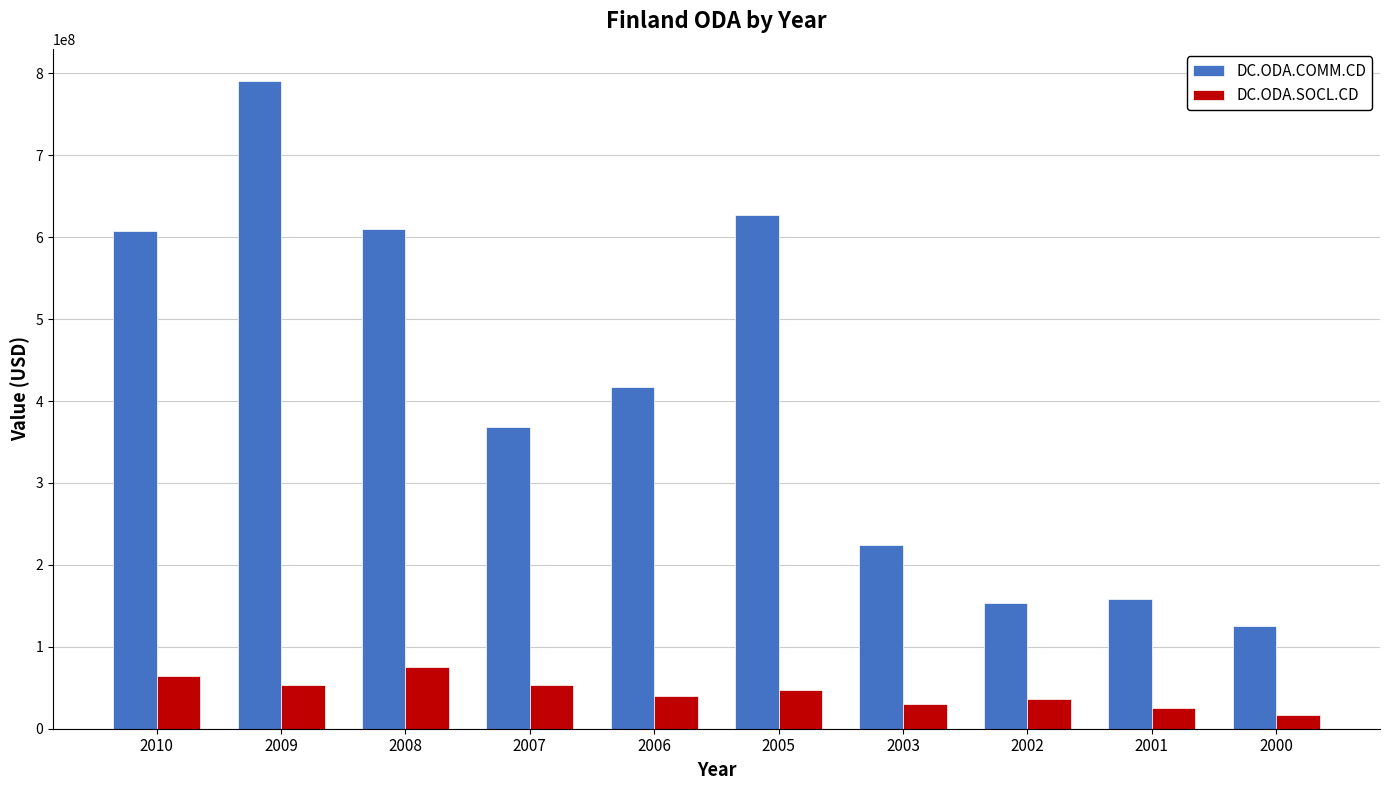

Rank the series by their maximum value, from highest to lowest.

DC.ODA.COMM.CD, DC.ODA.SOCL.CD